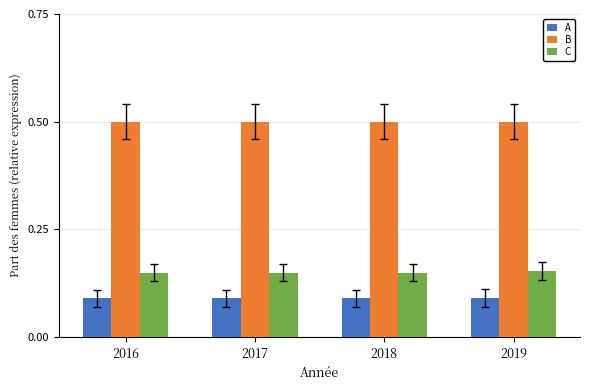

What is the total value across all series at 2016?

0.7